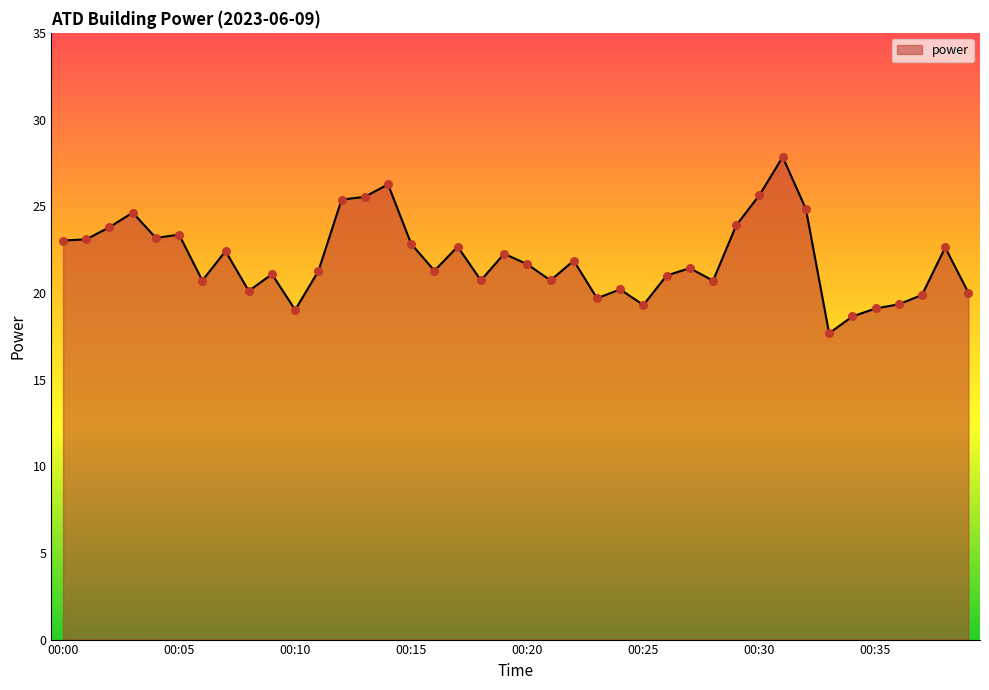

What is the maximum value shown in the chart?

27.8